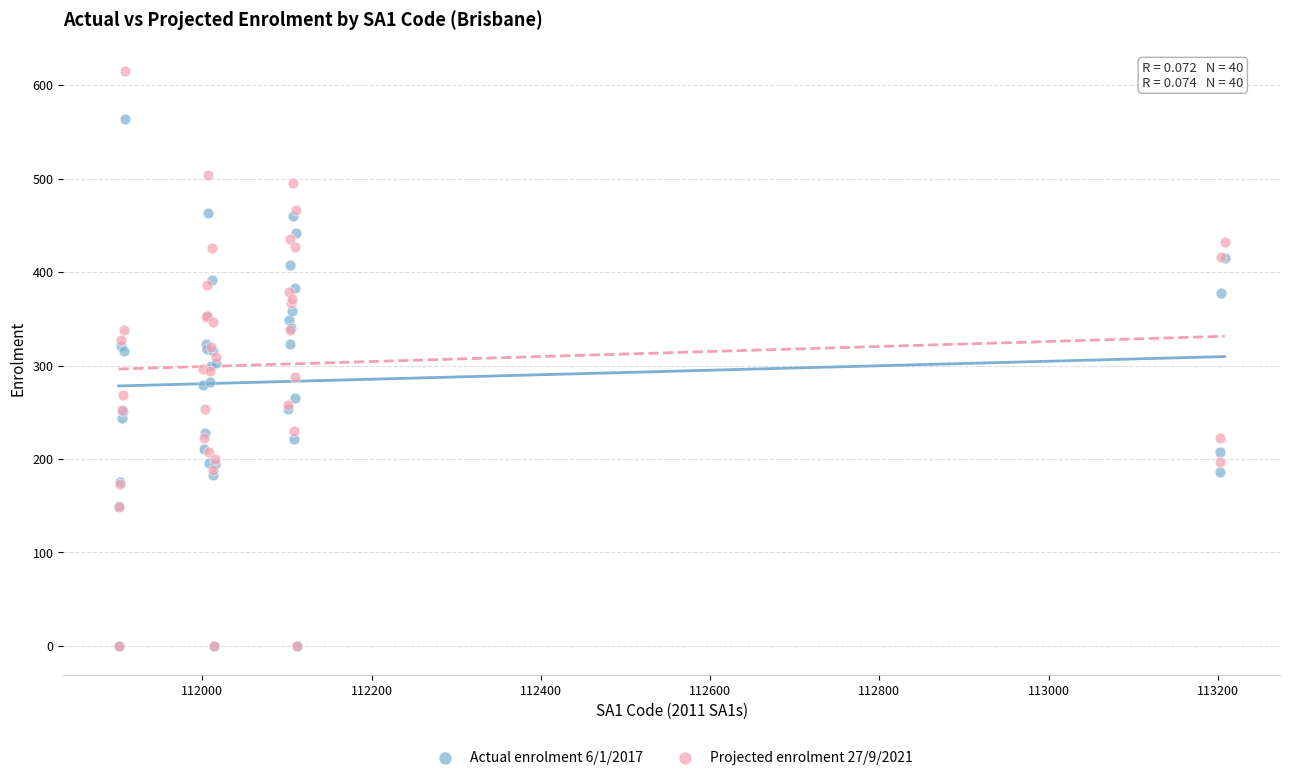

What are all the series names shown in the legend?

Actual enrolment 6/1/2017, Projected enrolment 27/9/2021